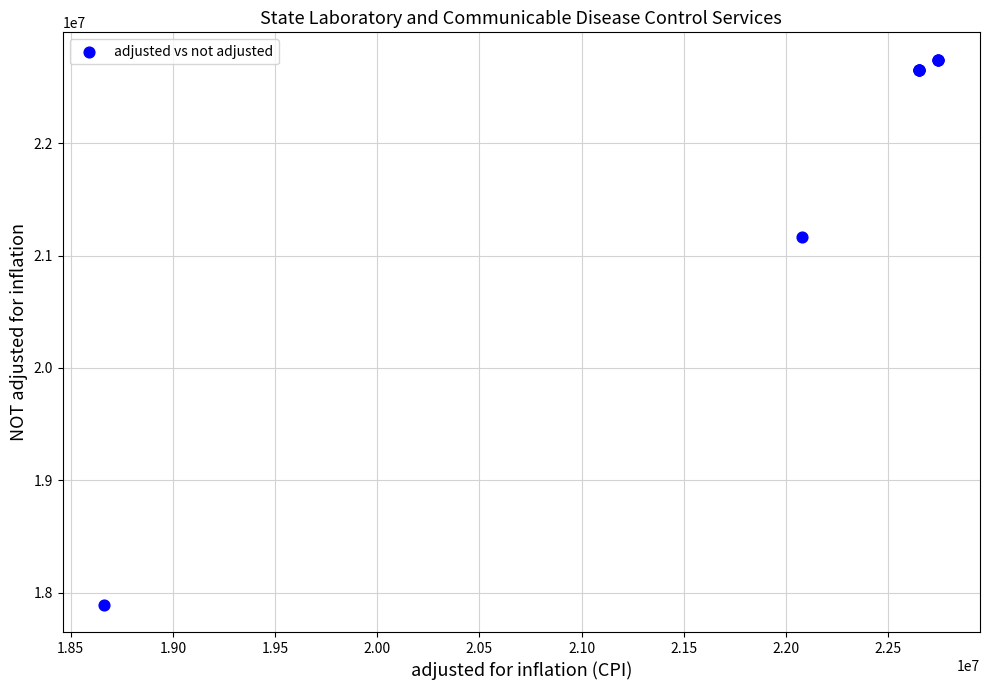

What Y value in the scatter plot is closest to 20318087?

21163088